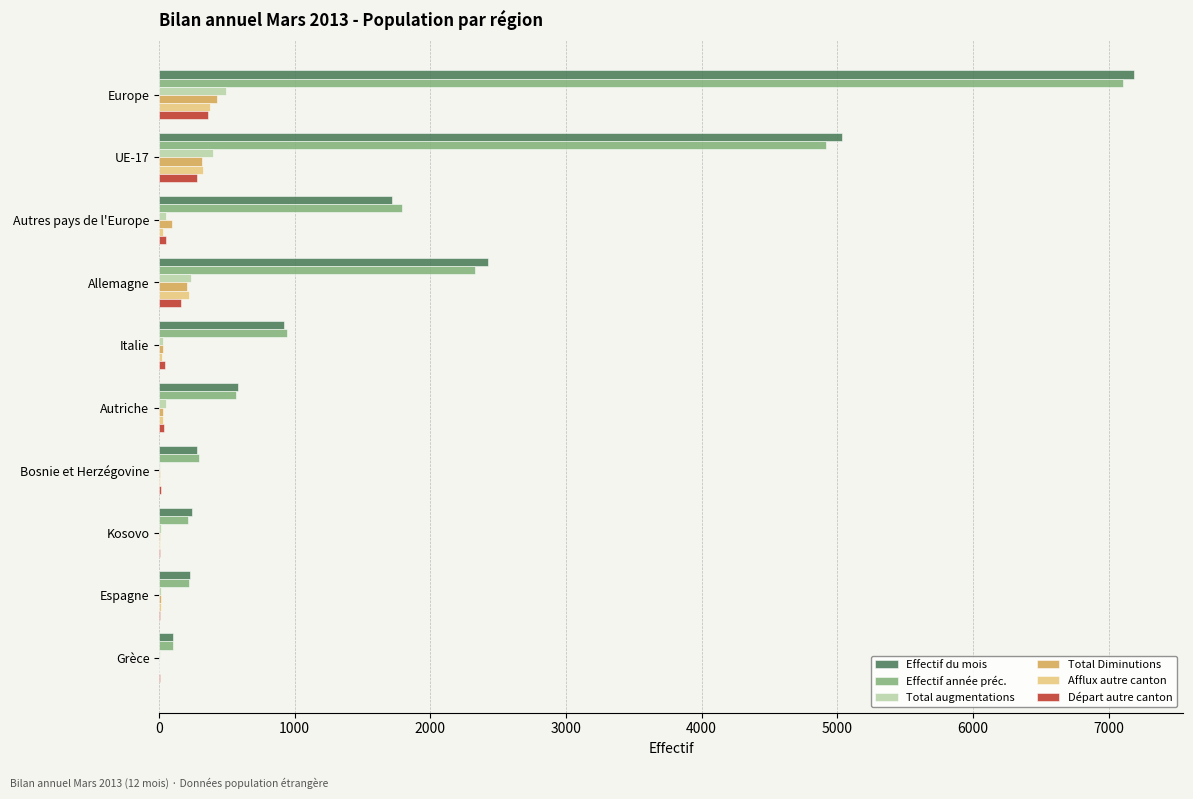

How many categories are shown in the chart?

10